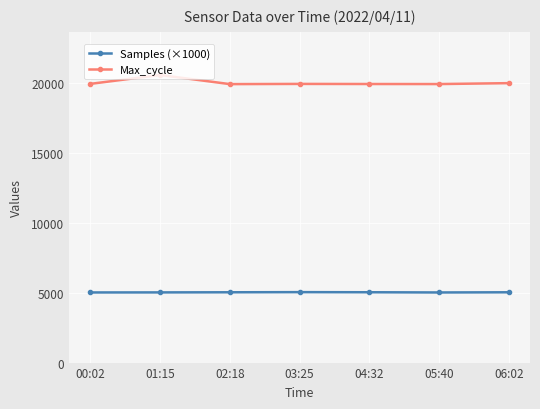

The value of Max_cycle at 06:02 is 19979.0. True or false?

True